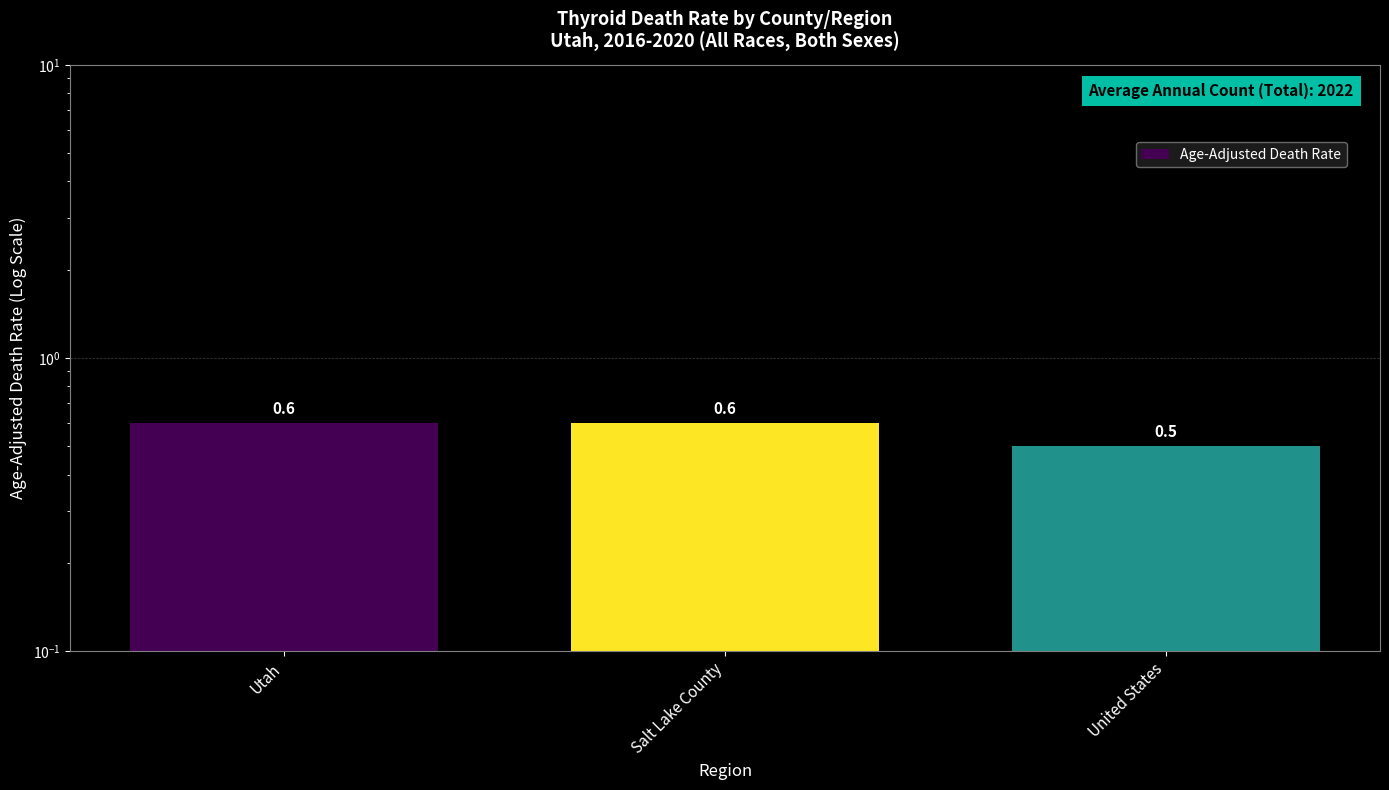

Count the values in the range 0 to 1.

3